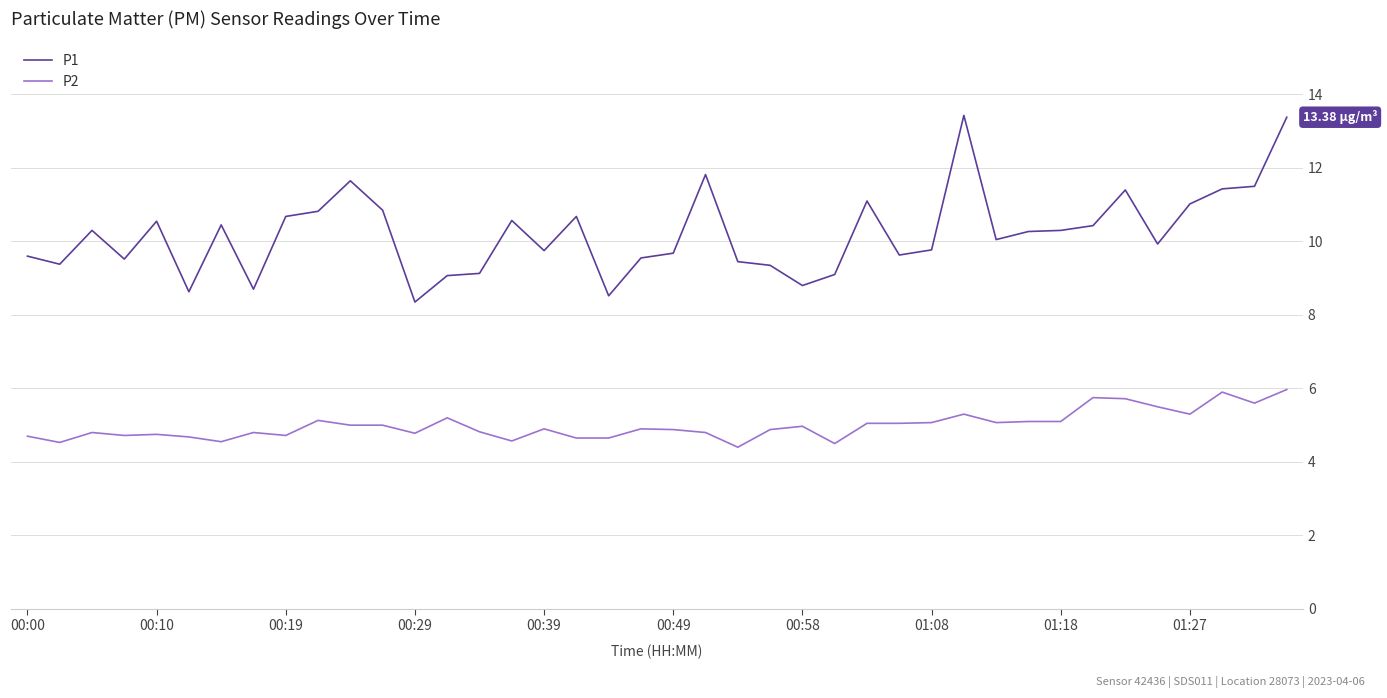

Rank the series by their maximum value, from highest to lowest.

P1, P2